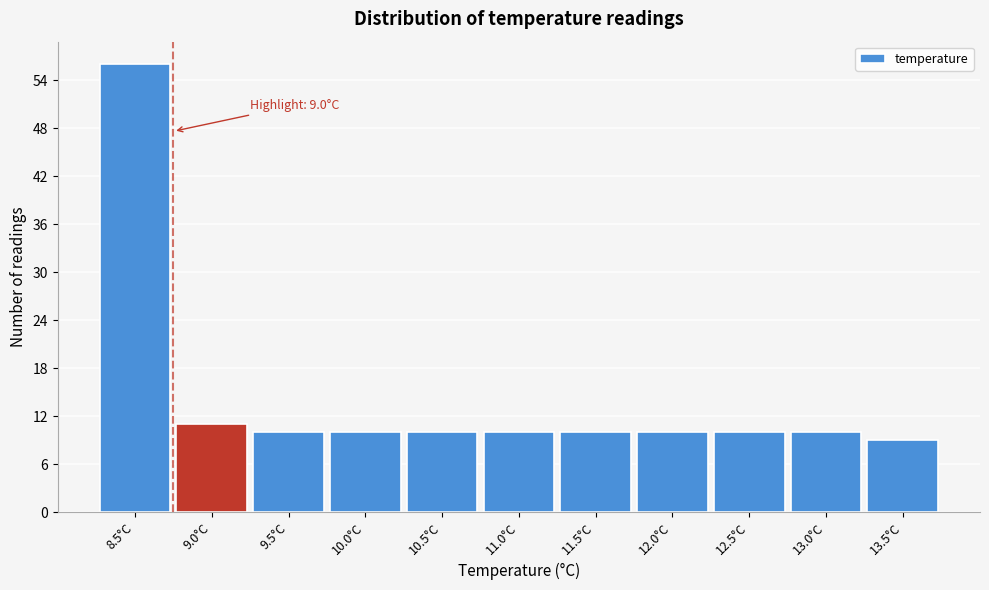

Reading left to right, transcribe all the data shown in this chart.

8.5°C=56	9.0°C=11	9.5°C=10	10.0°C=10	10.5°C=10	11.0°C=10	11.5°C=10	12.0°C=10	12.5°C=10	13.0°C=10	13.5°C=9